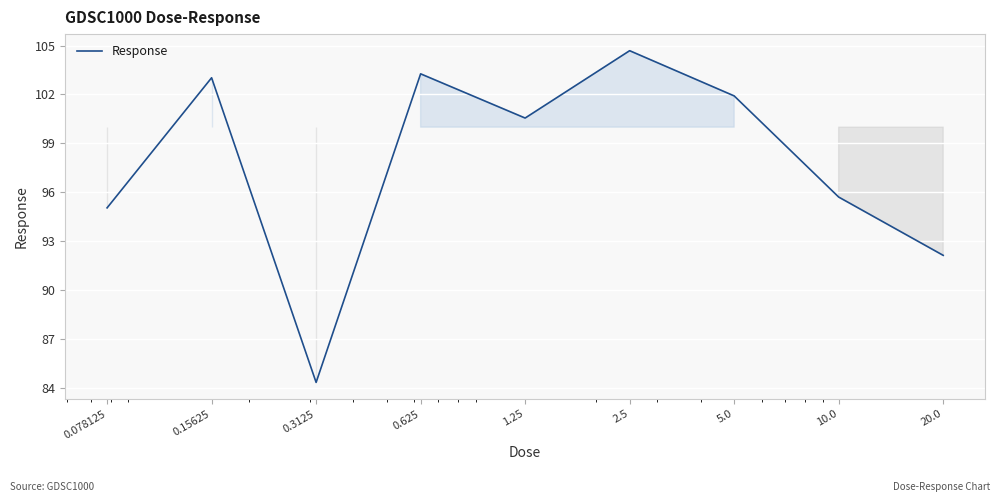

How many values exceed 100?

5